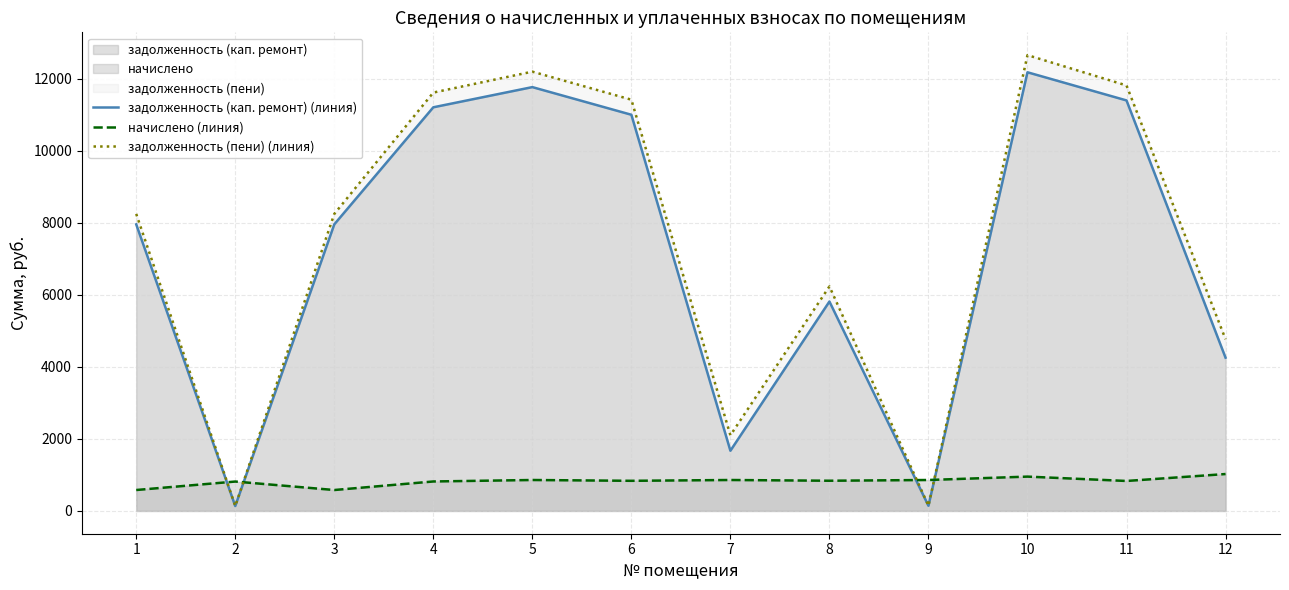

How many interior local valleys does the задолженность (кап. ремонт) (линия) series have?

3